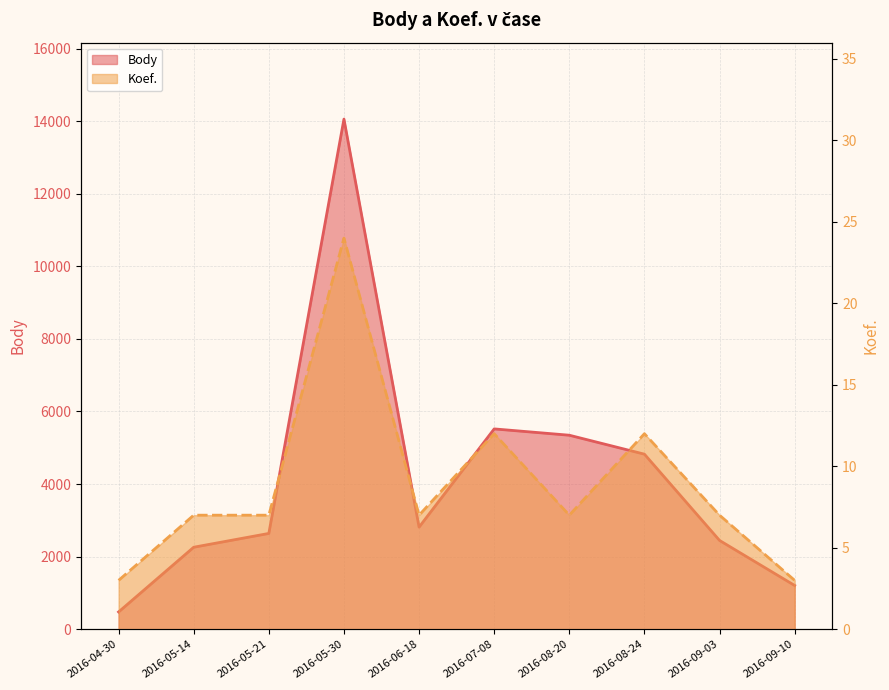

What is the difference between the maximum and minimum values in the Body series?

13579